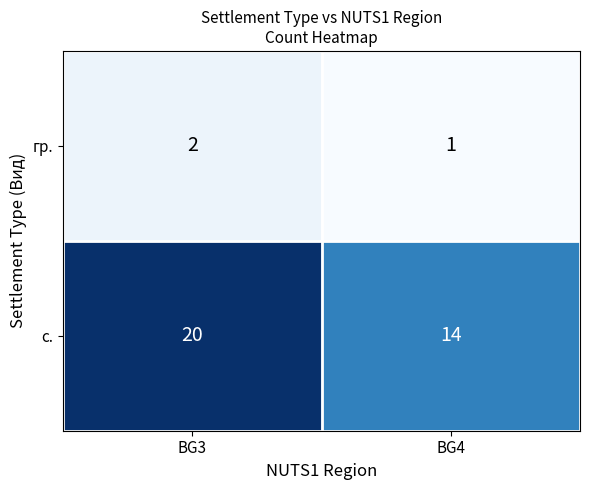

What is the approximate value of с. at BG4?

14